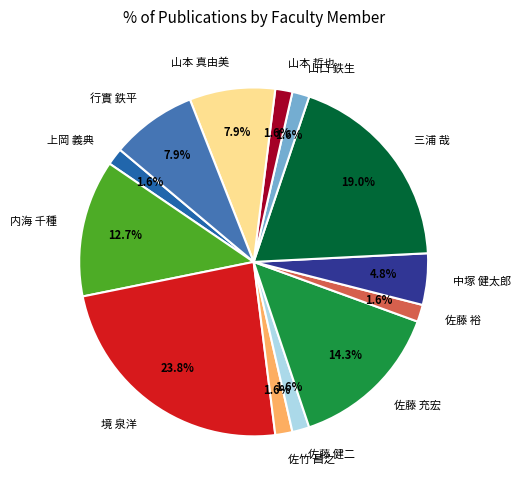

What is the largest slice in the pie chart?

境 泉洋